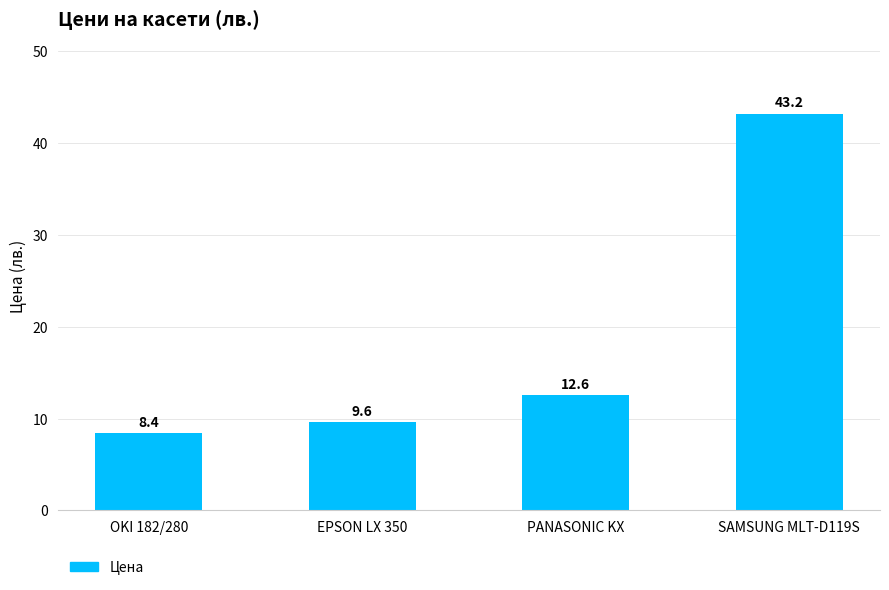

What is the minimum value shown in the chart?

8.4